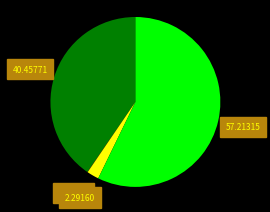

Is there a majority slice in this chart?

Yes